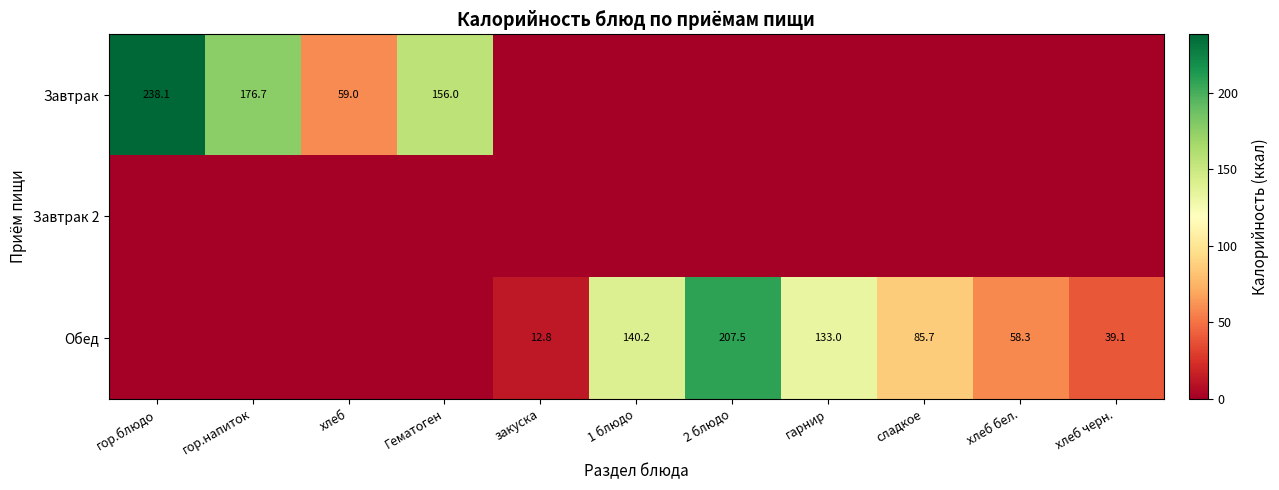

Which category has the highest value across all series?

гор.блюдо